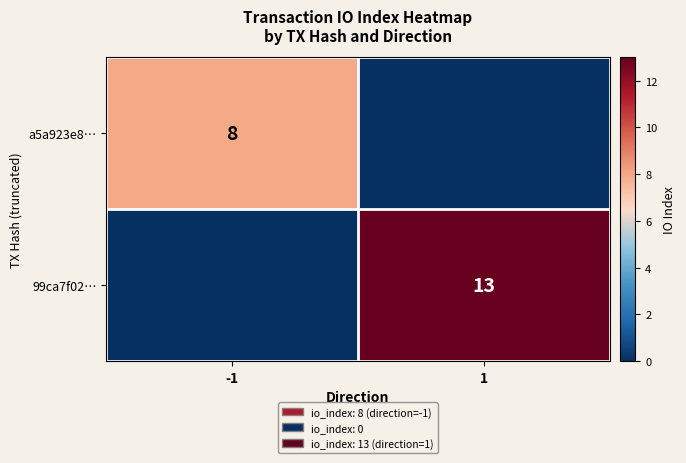

At which category does the chart reach its minimum across all series?

1